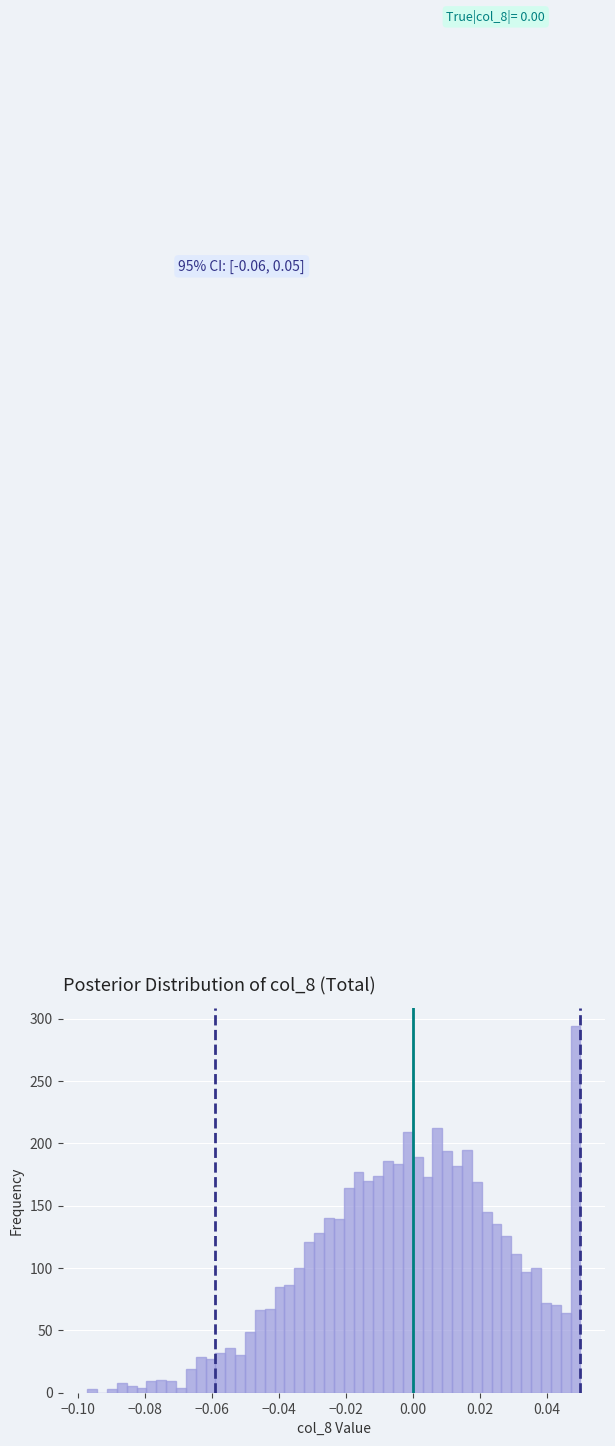

Around what value on the x-axis is the tallest bar? Give the approximate position of its centre, as read against the axis.

0.048